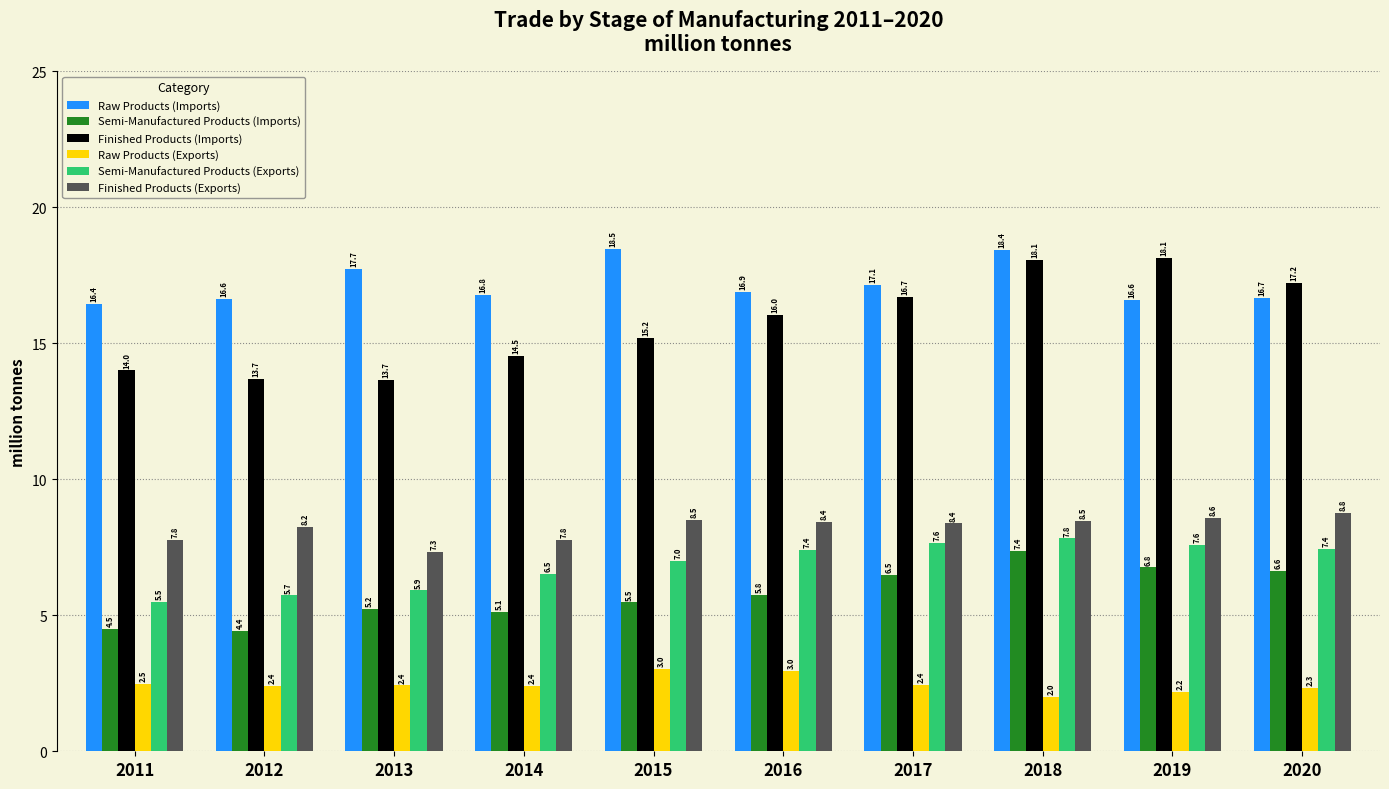

How many values in the Semi-Manufactured Products (Exports) series are below 7?

5